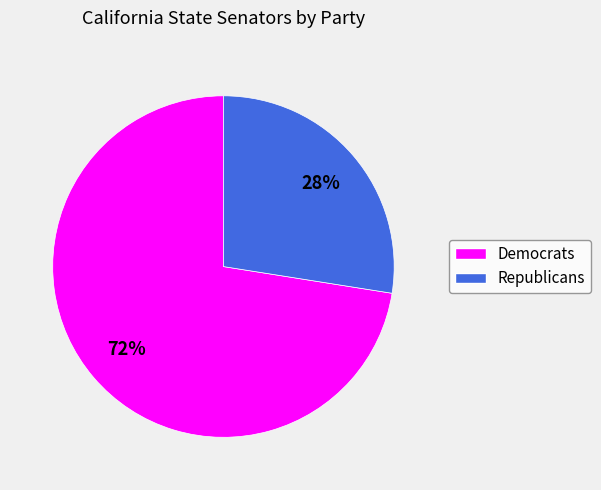

To the nearest percent, what is the combined percentage of Republicans and Democrats?

100%